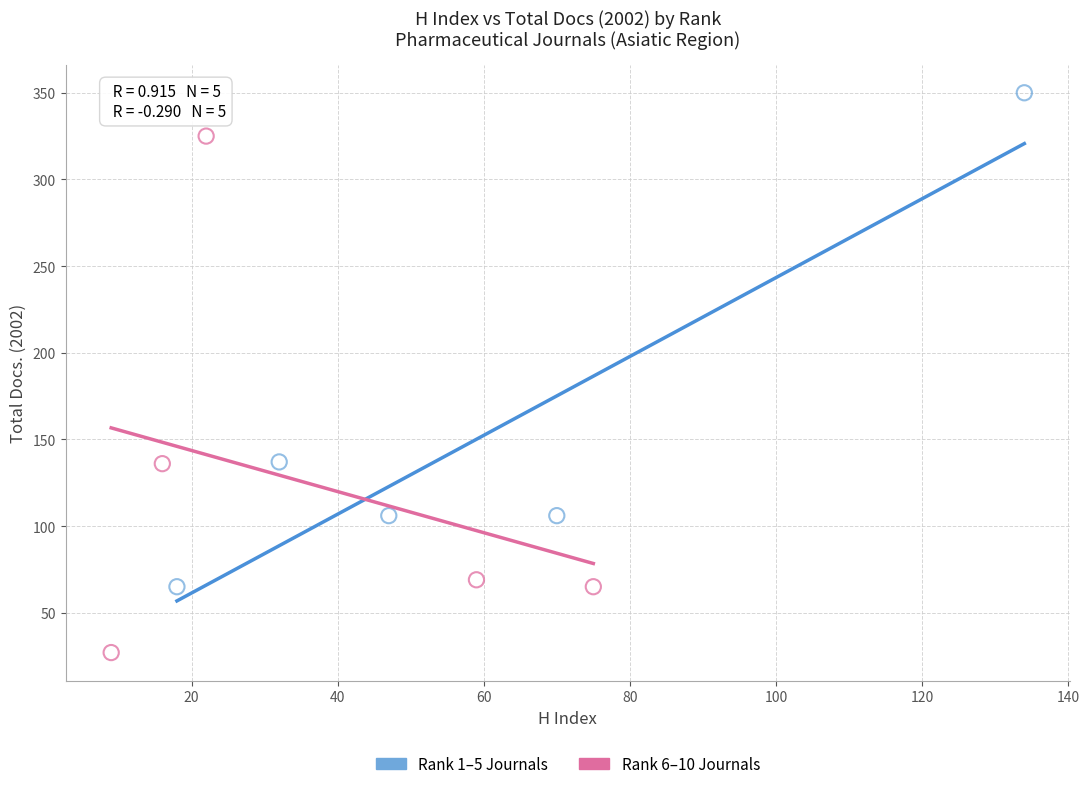

Which series reaches the minimum Y coordinate?

Rank 6–10 Journals